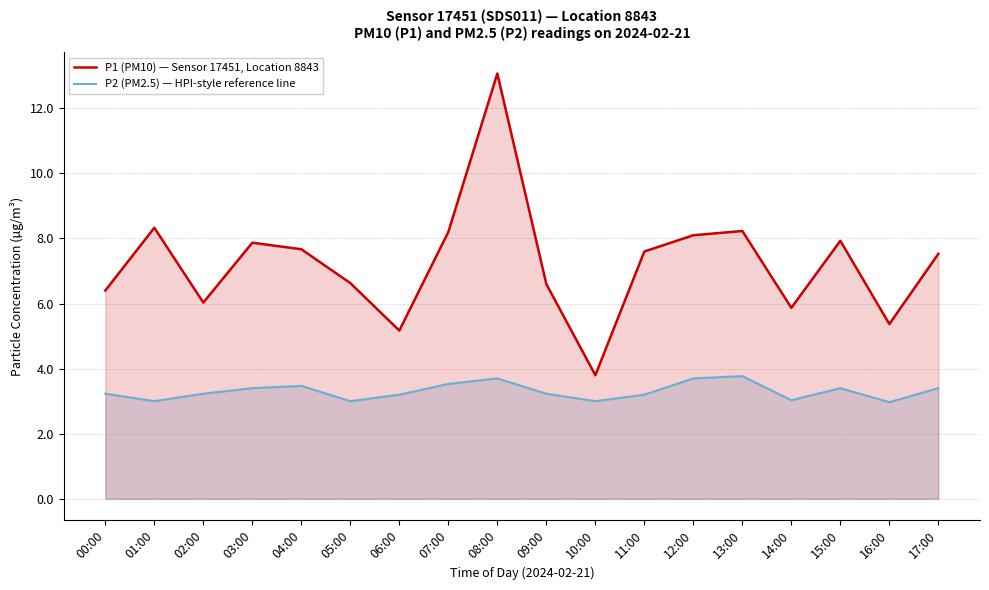

Where does the P1 (PM10) — Sensor 17451, Location 8843 series first go above 7?

01:00